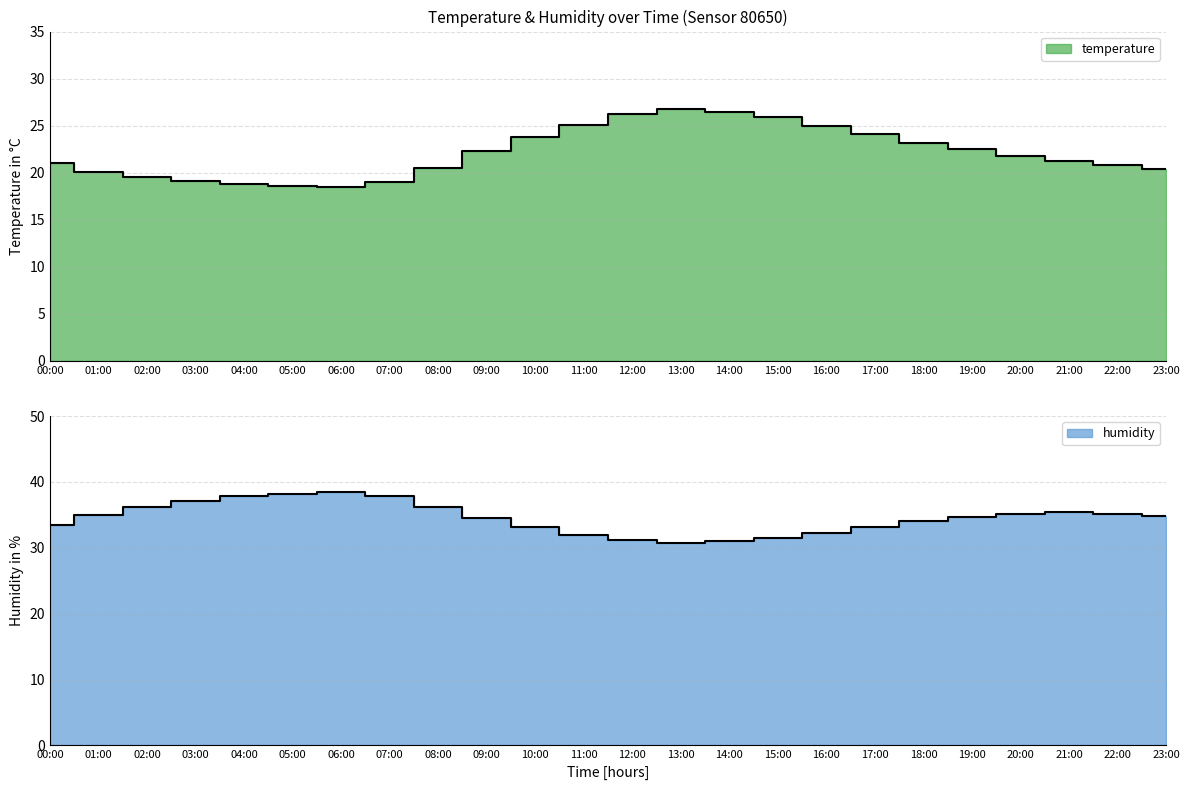

What are all the series names shown in the legend?

temperature, humidity